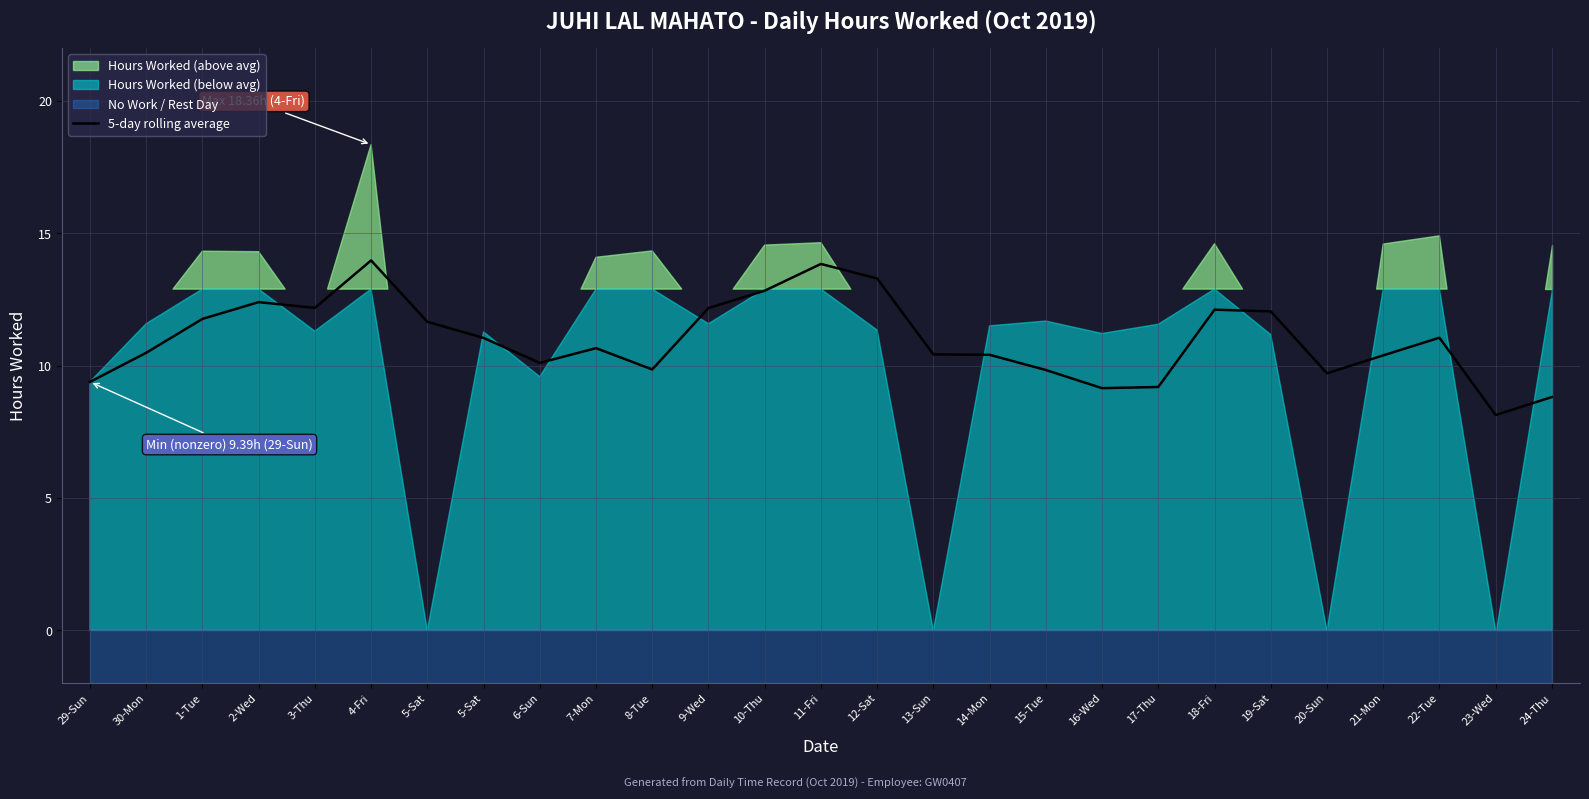

Which category has the highest value across all series?

4-Fri